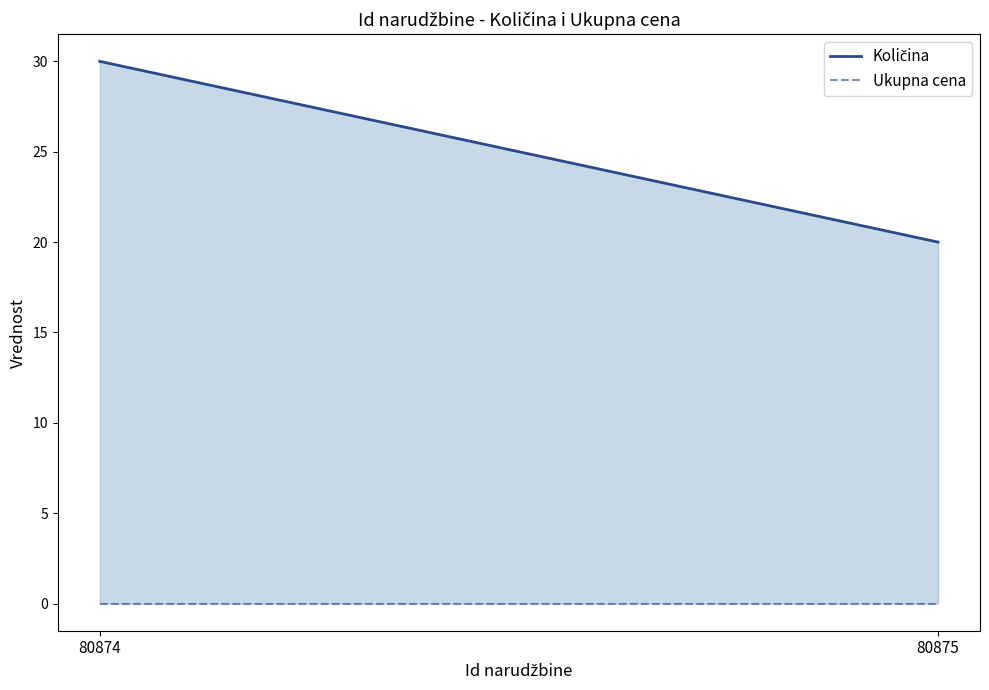

The Količina series shows 48 at 80874. True or false?

False